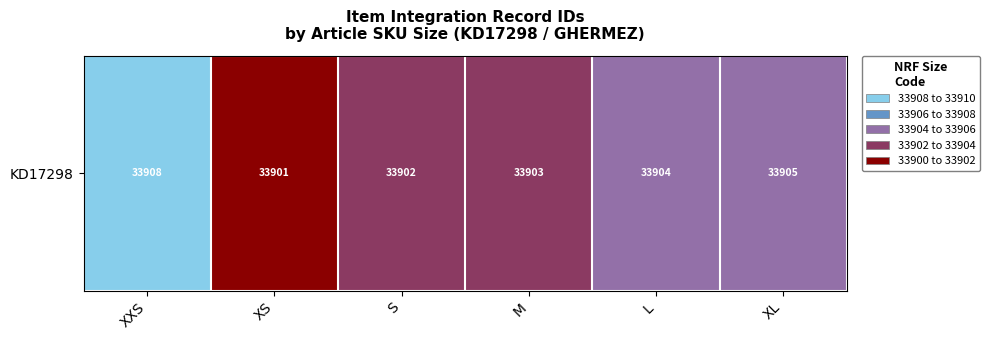

How many series are shown in this chart?

1